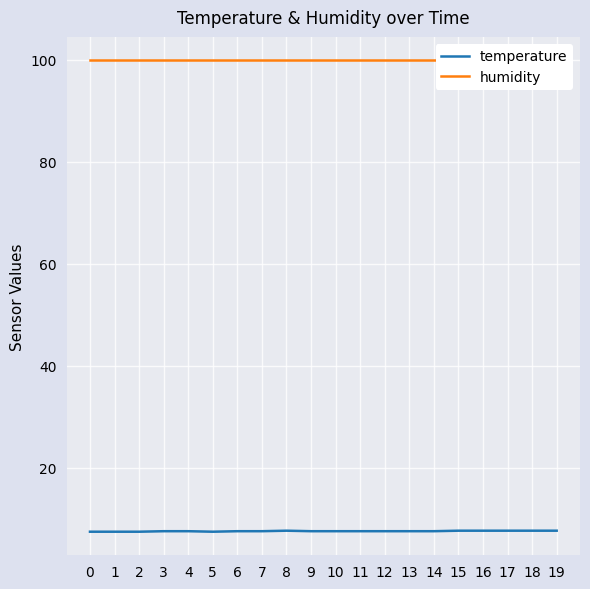

Reading right to left, what are all the values shown in this chart?

temperature: 19=7.7	18=7.7	17=7.7	16=7.7	15=7.7	14=7.6	13=7.6	12=7.6	11=7.6	10=7.6	9=7.6	8=7.7	7=7.6	6=7.6	5=7.5	4=7.6	3=7.6	2=7.5	1=7.5	0=7.5
humidity: 19=99.9	18=99.9	17=99.9	16=99.9	15=99.9	14=99.9	13=99.9	12=99.9	11=99.9	10=99.9	9=99.9	8=99.9	7=99.9	6=99.9	5=99.9	4=99.9	3=99.9	2=99.9	1=99.9	0=99.9